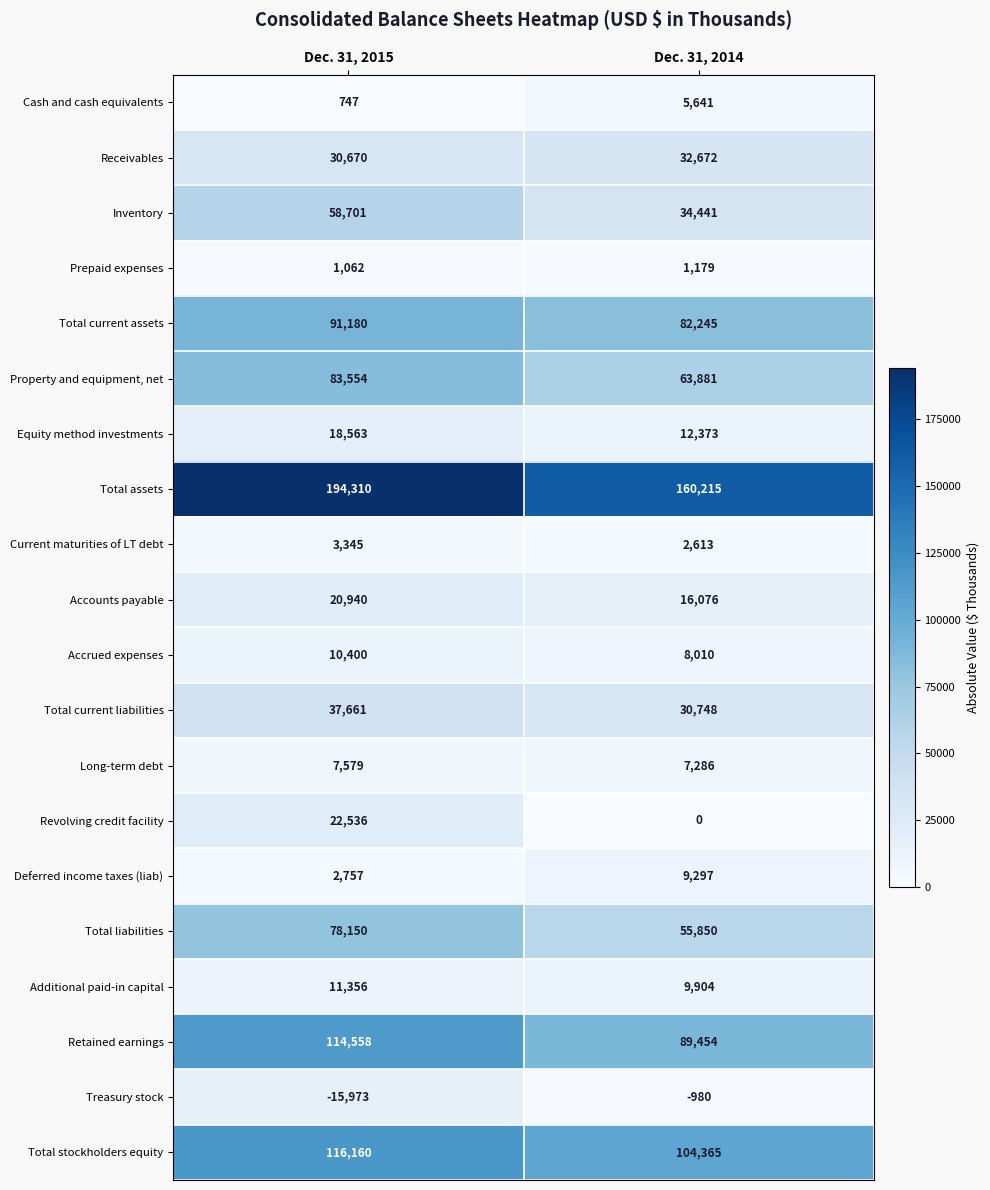

How many data points in Cash and cash equivalents are less than 5641?

1